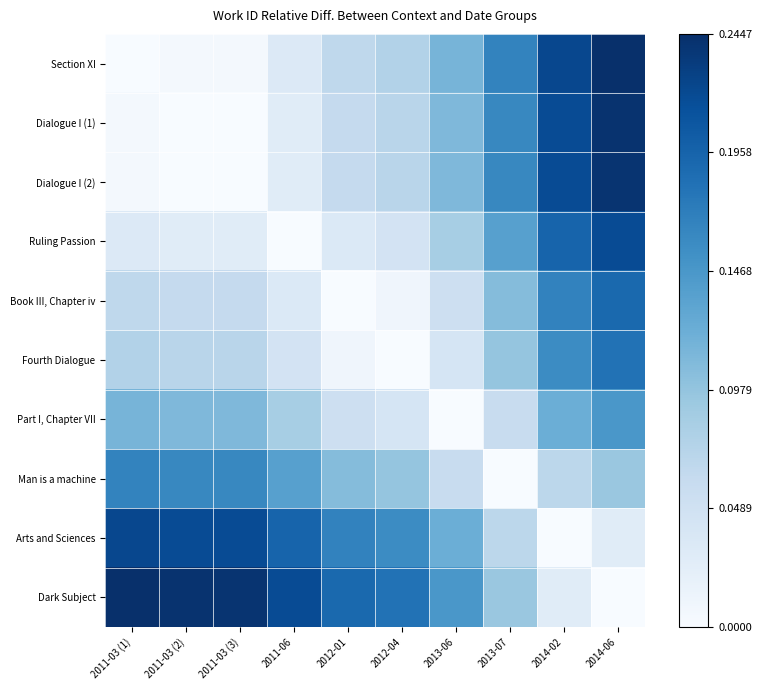

How many values in Dark Subject are above zero?

9